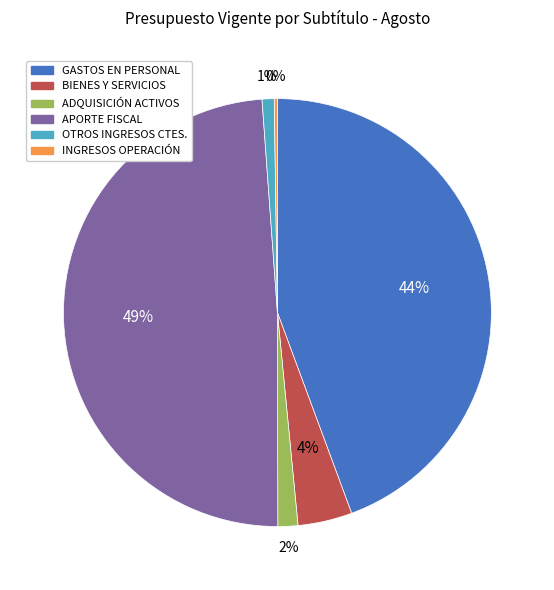

Between APORTE FISCAL and ADQUISICIÓN ACTIVOS, which is larger?

APORTE FISCAL